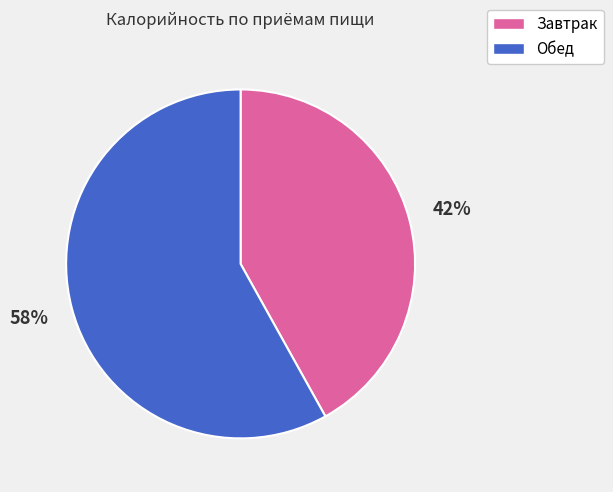

Which category has the smallest portion of the pie?

Завтрак